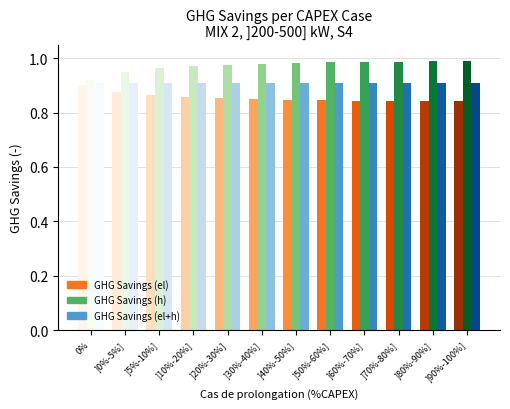

Which has a higher value, ]70%-80%] or ]0%-5%]?

]0%-5%]